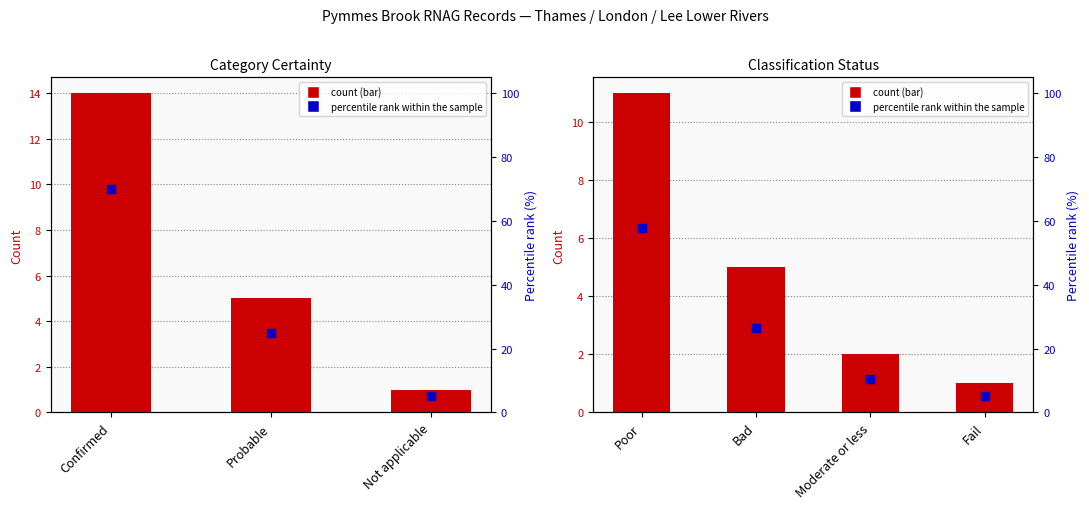

Which series contains the highest Y value?

percentile rank within the sample